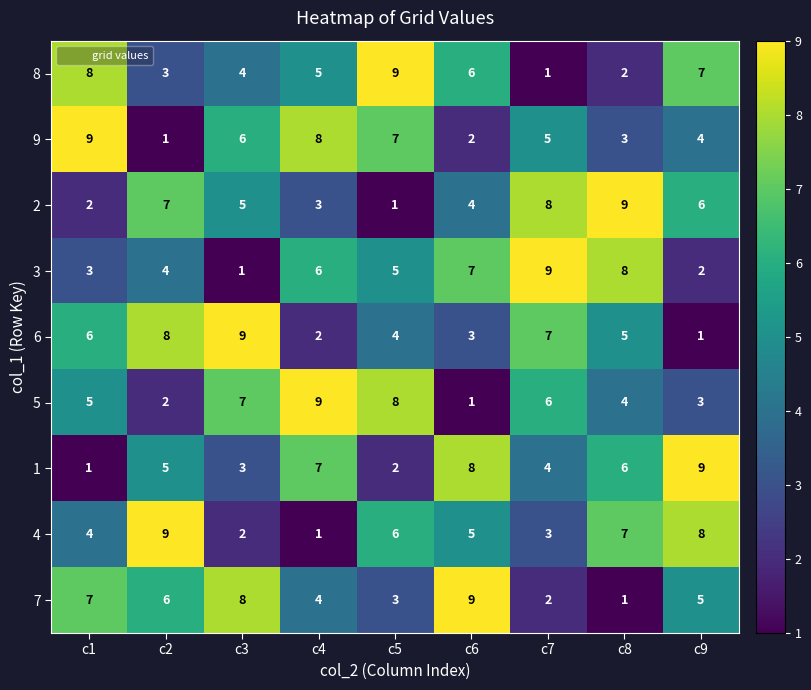

What is the spread (max minus min) of values at c9?

8